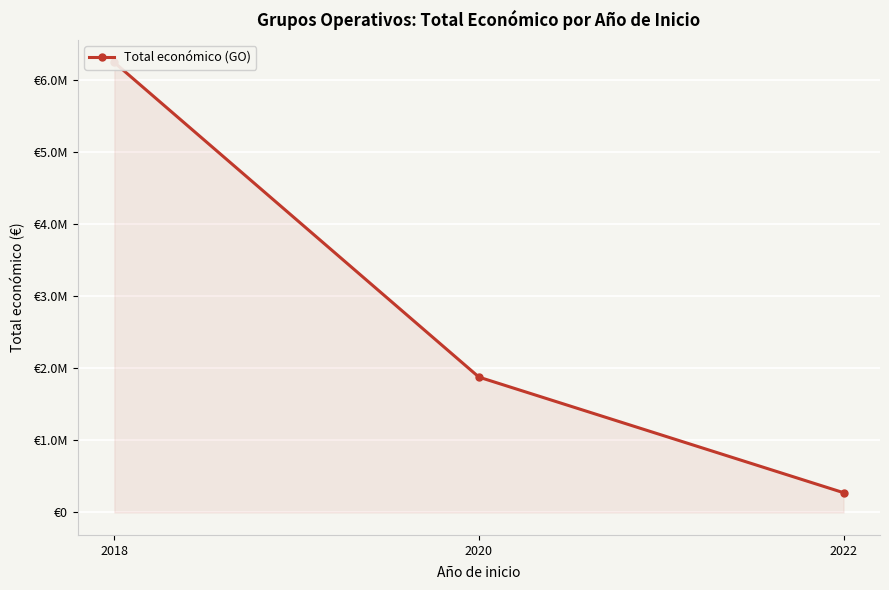

Read the value at 2018, to the nearest 100.

6242000